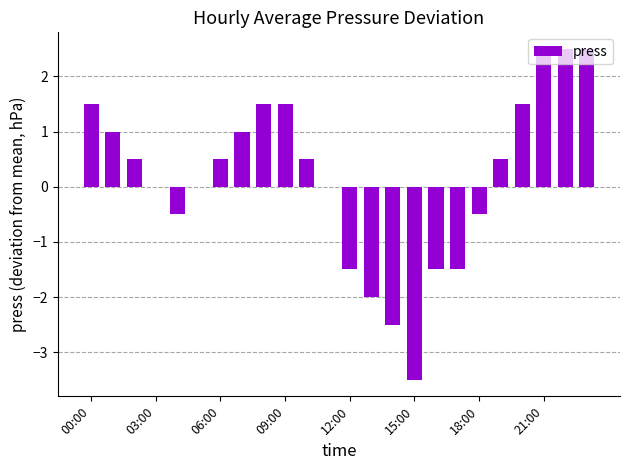

How many categories are shown in the chart?

24